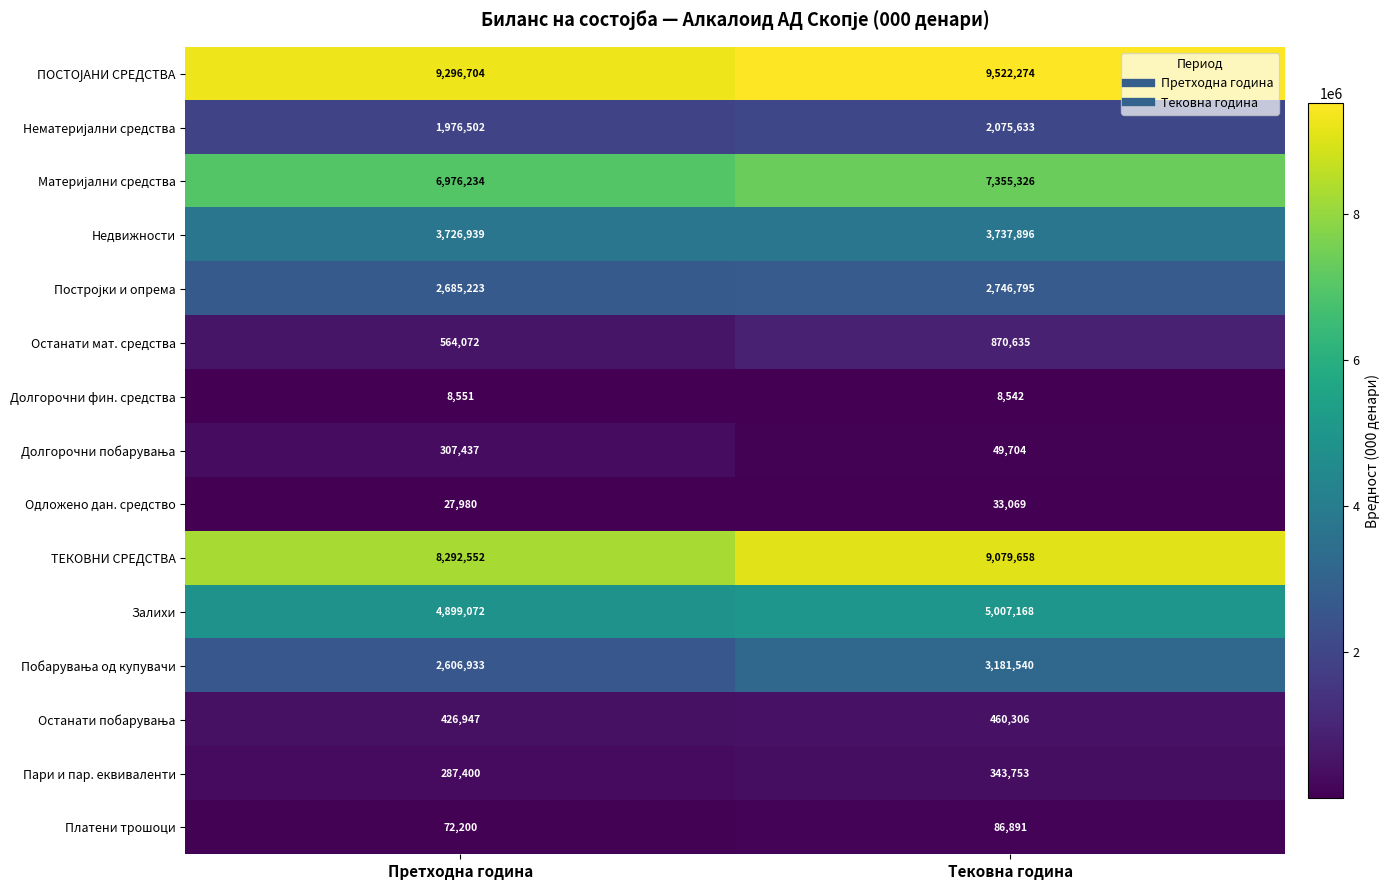

What is the average value of the Недвижности series?

3732418